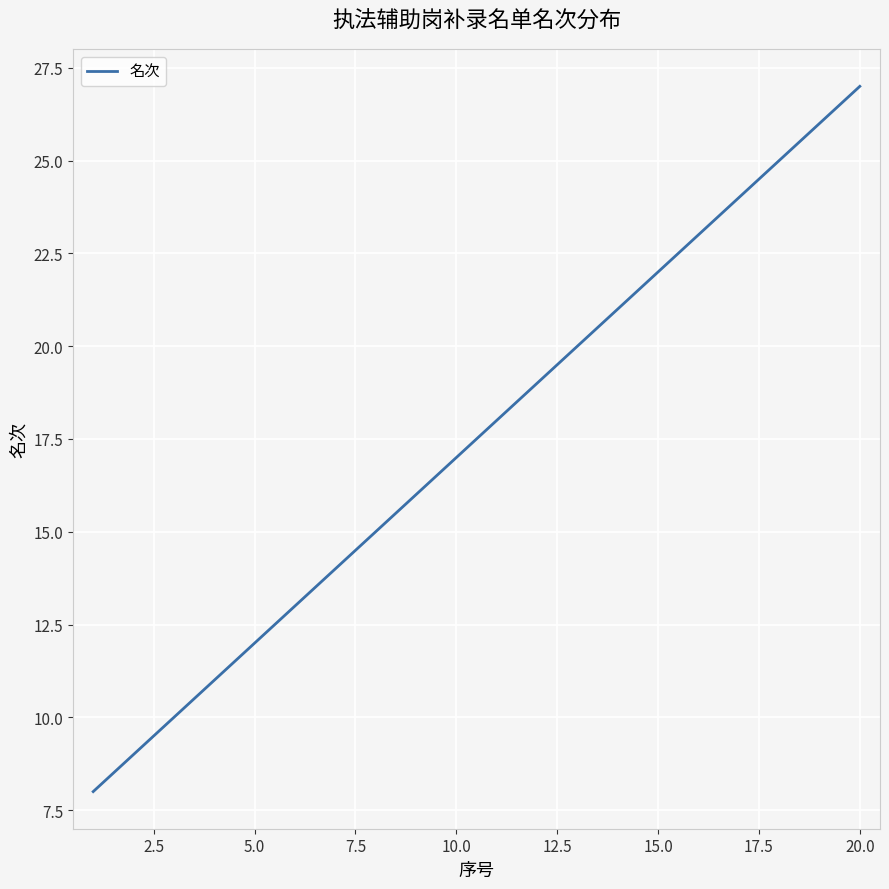

What is the greatest value displayed?

27